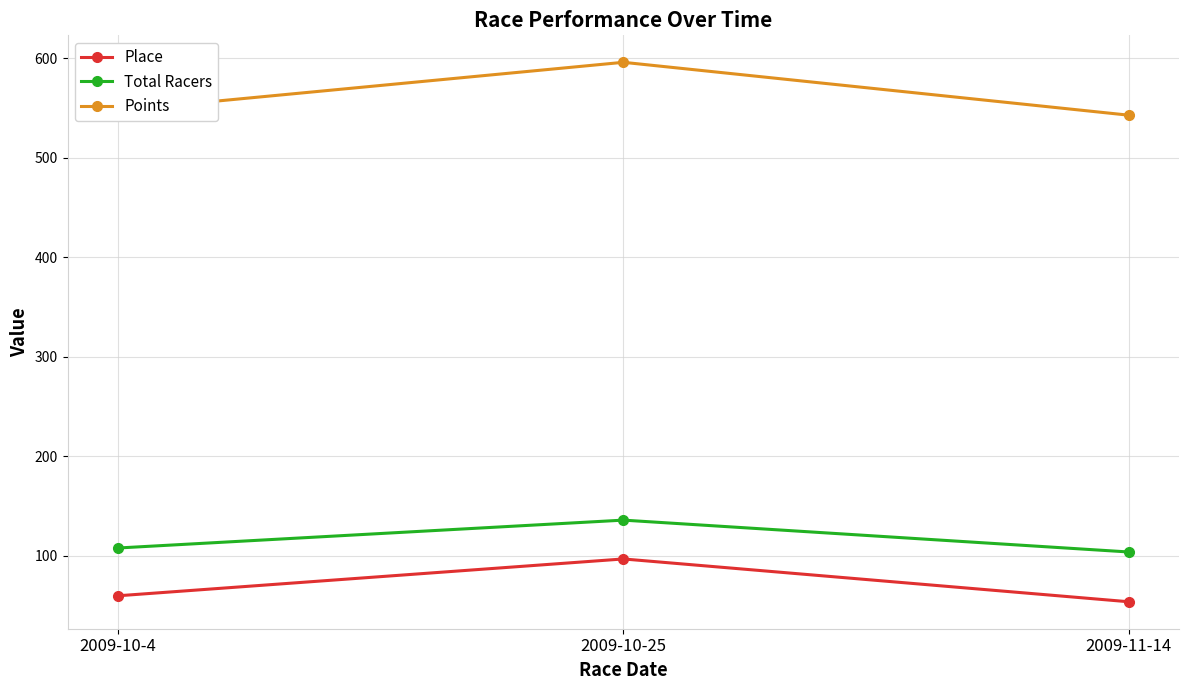

What is the difference between the maximum and minimum values in the Total Racers series?

32.0